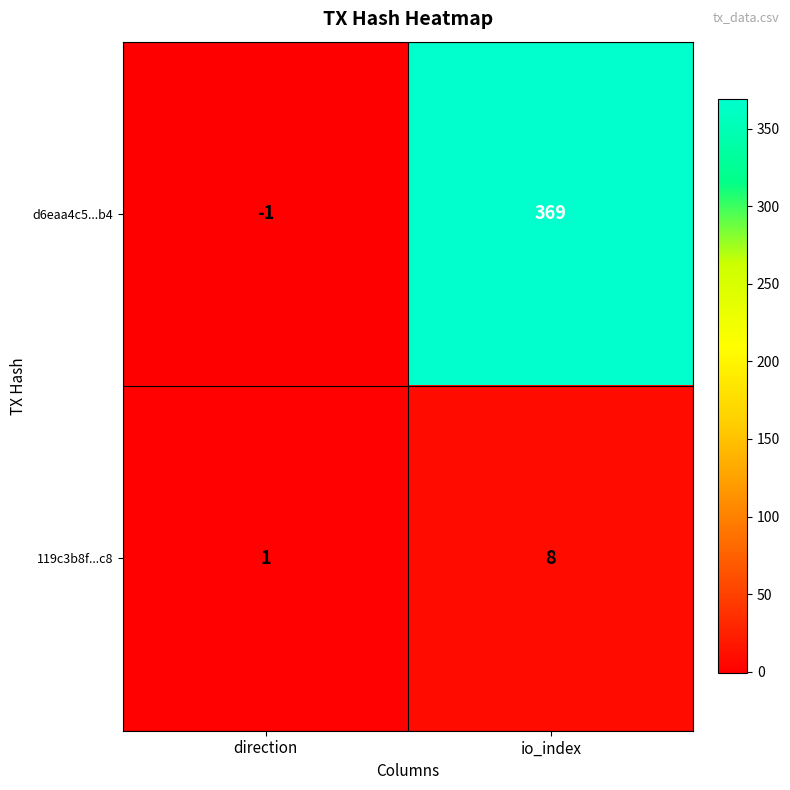

At which category does the chart reach its peak across all series?

io_index